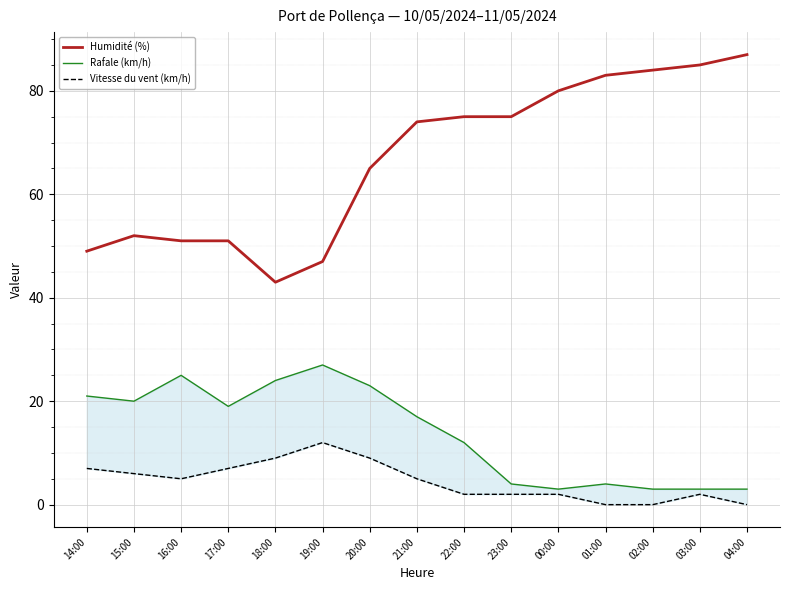

What is the sum of all Vitesse du vent (km/h) values?

68